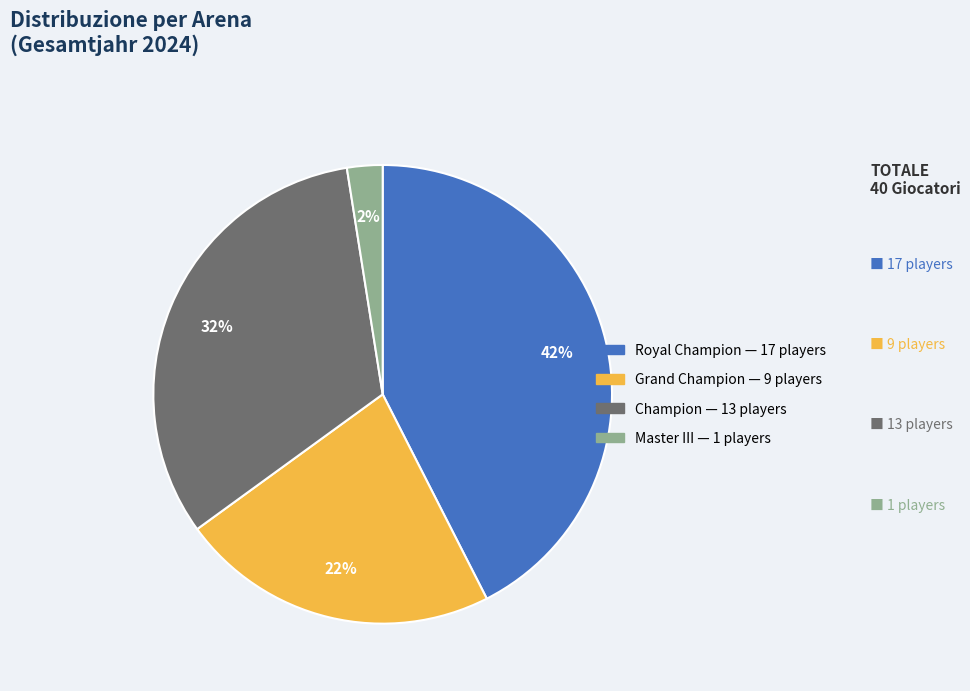

To the nearest percent, what is the average slice percentage?

25%